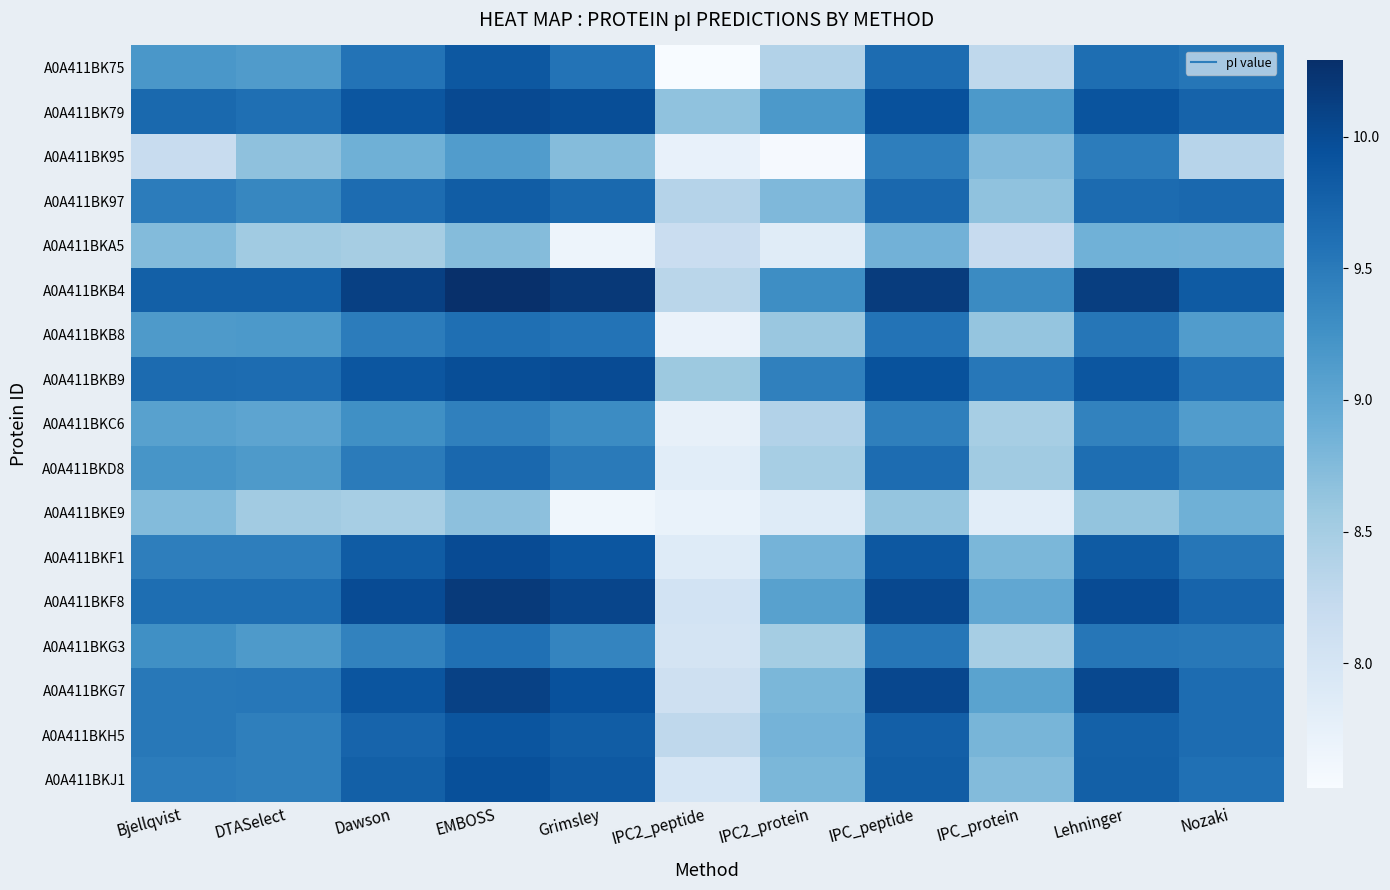

What is the total value across all series at Bjellqvist?

157.7